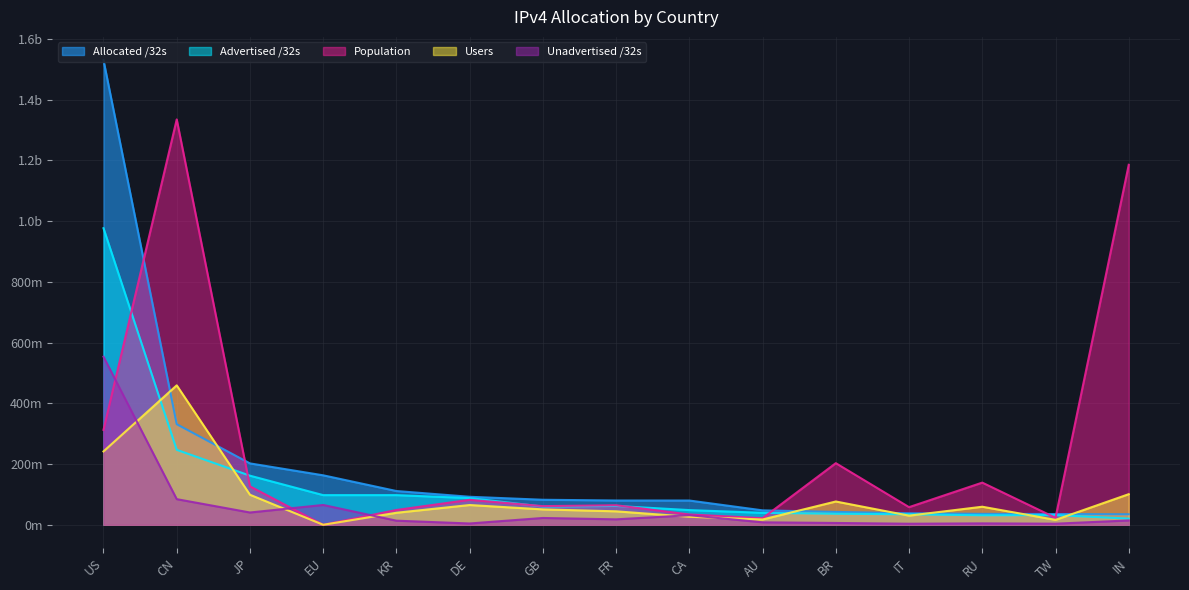

Where is Users nearest to the value 229662709?

US